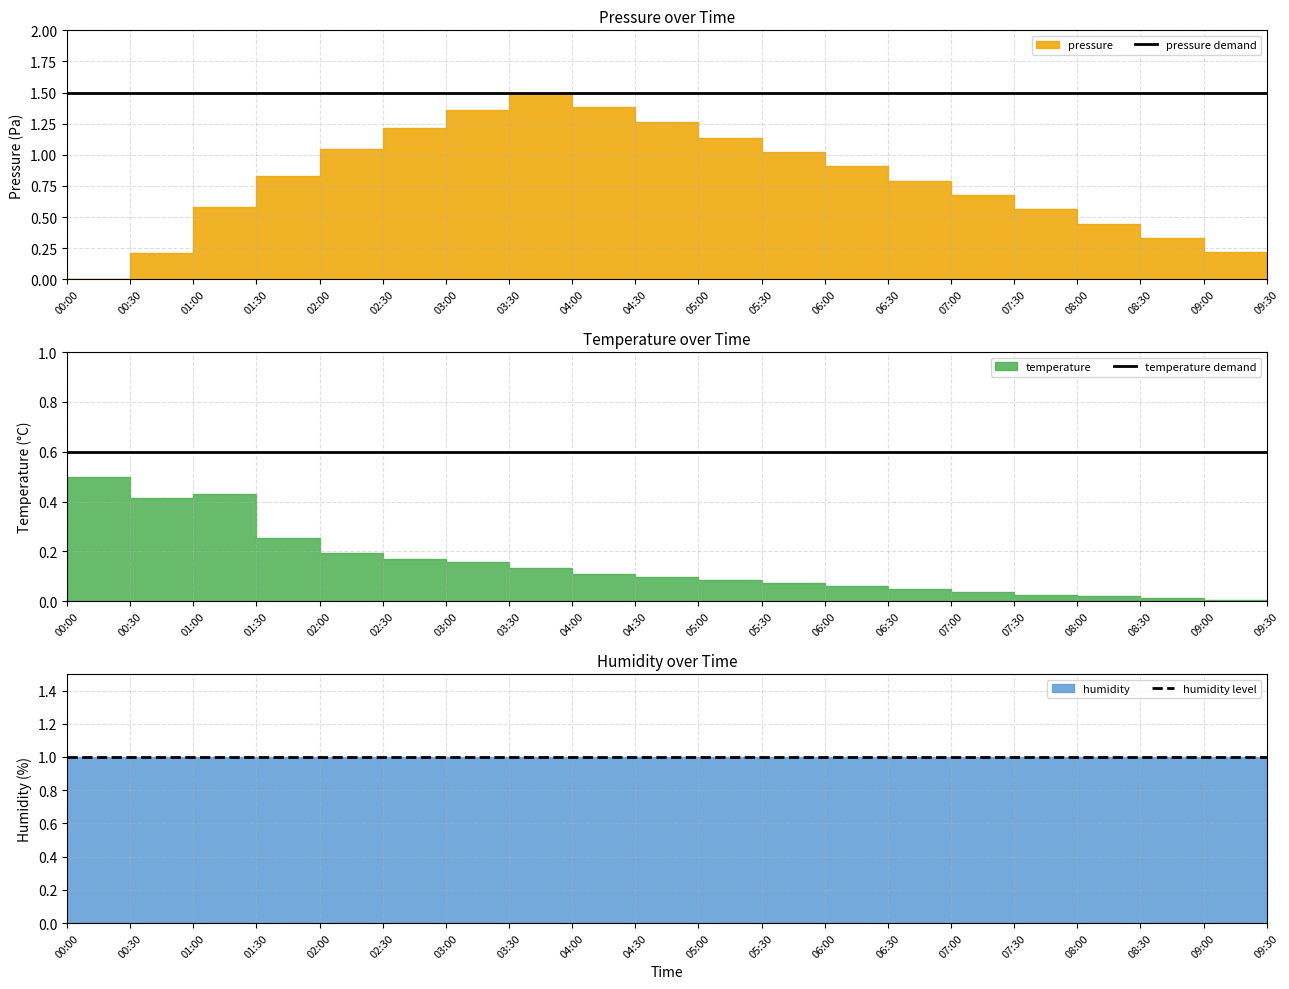

What is the label of the 20th point from the right?

00:00